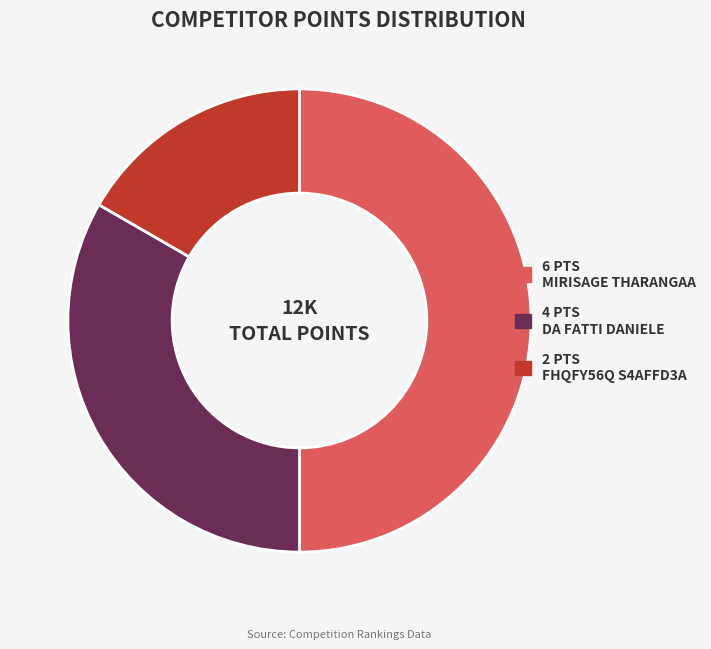

Rank the categories by value from lowest to highest.

Fhqfy56q S4affd3a, Da Fatti Daniele, Mirisage Tharangaa